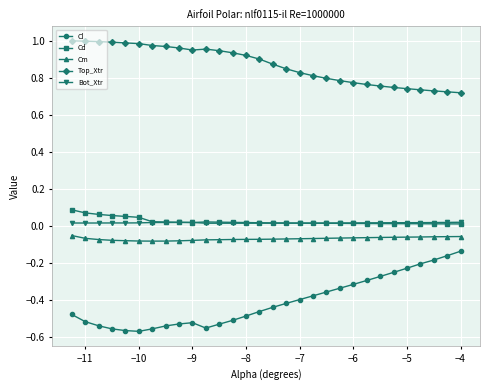

Which series has the largest total across all categories?

Top_Xtr